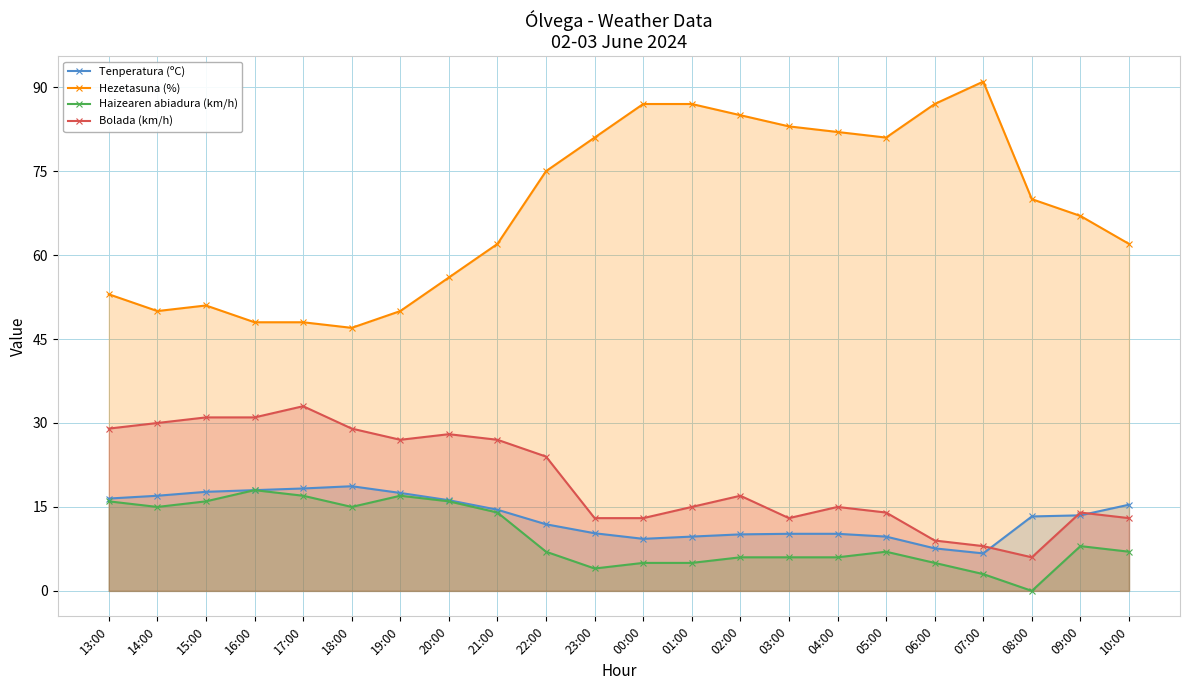

What is the label of the 17th point from the left?

05:00